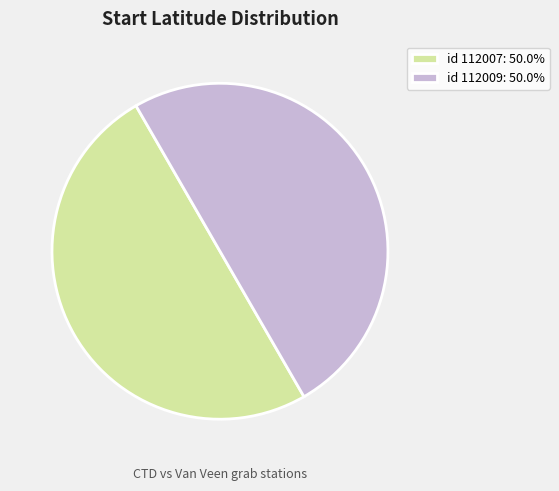

How many segments does this pie chart have?

2